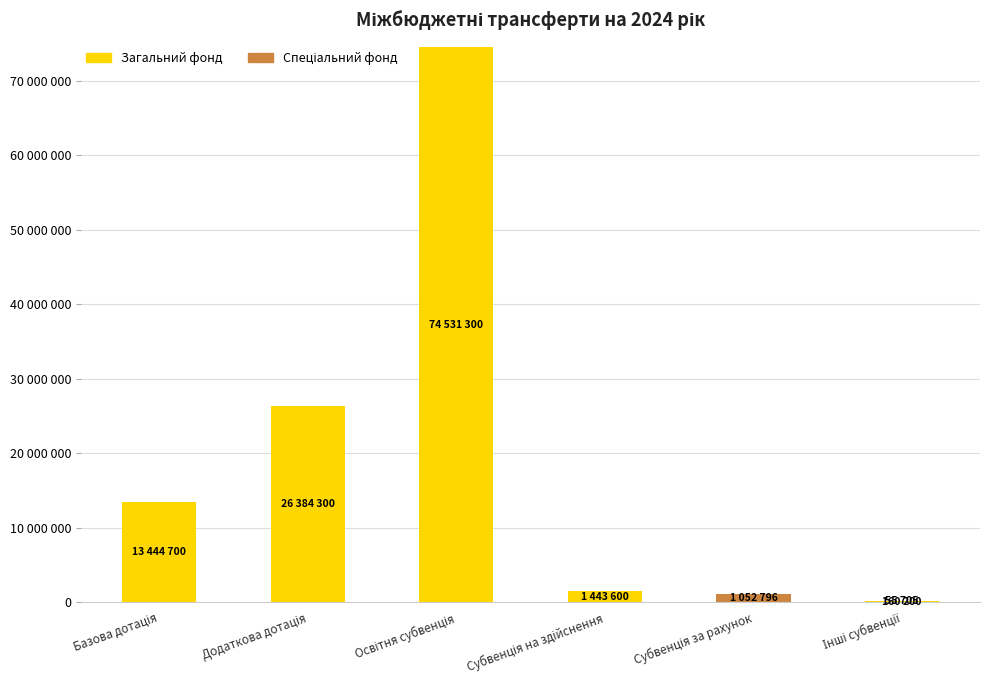

Does the chart contain stacked bars?

Yes